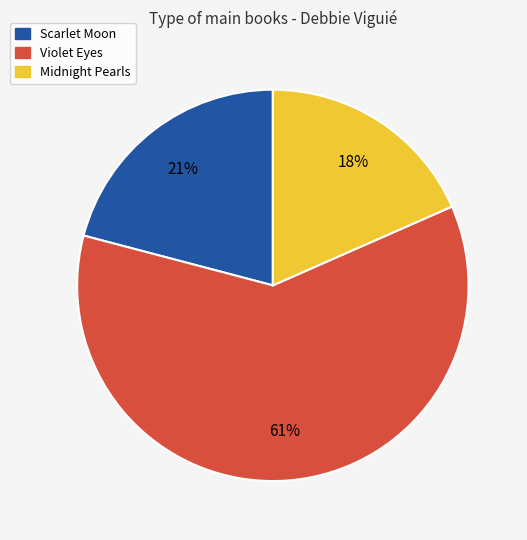

To the nearest percent, what percentage of the pie is Scarlet Moon?

21%